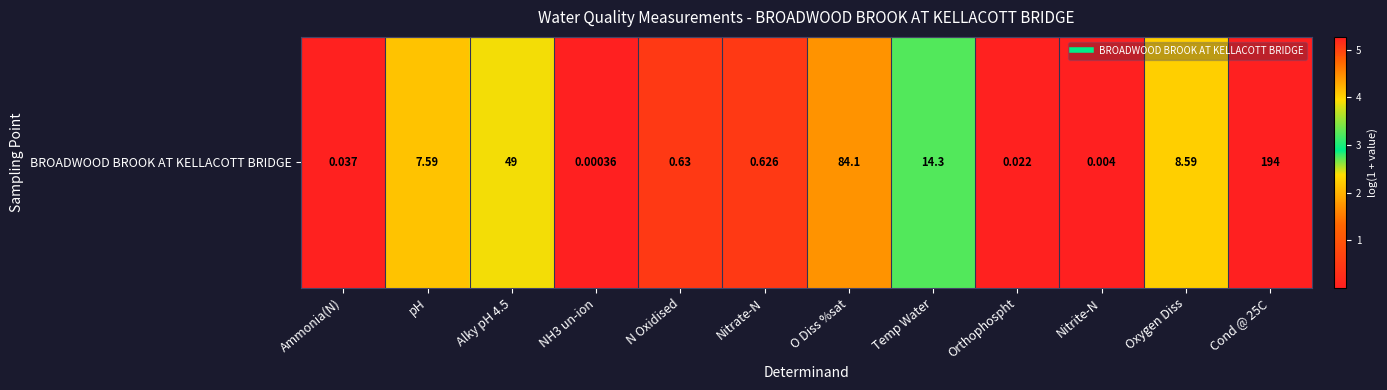

What is the average value?

1.8